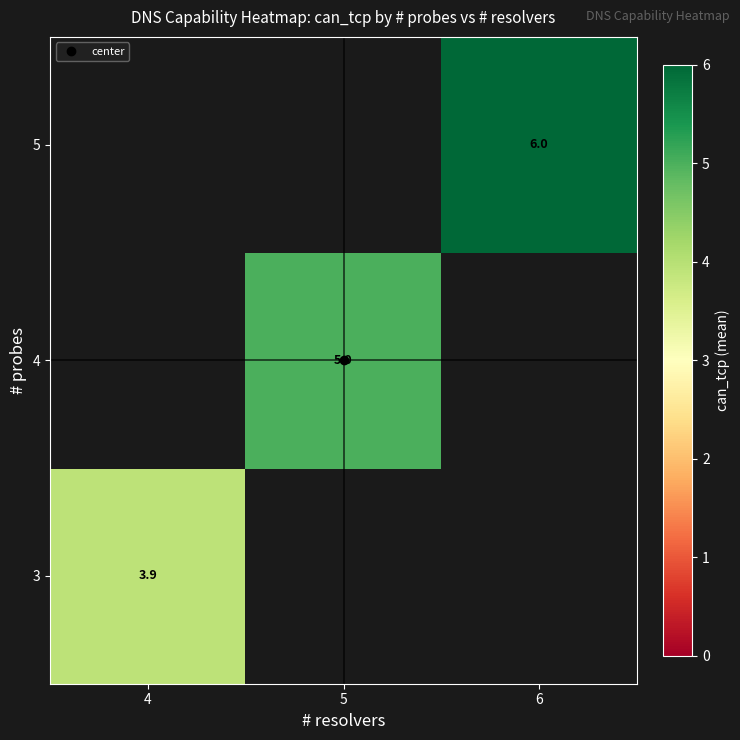

List the series in order of their peak value, highest first.

3, 4, 5